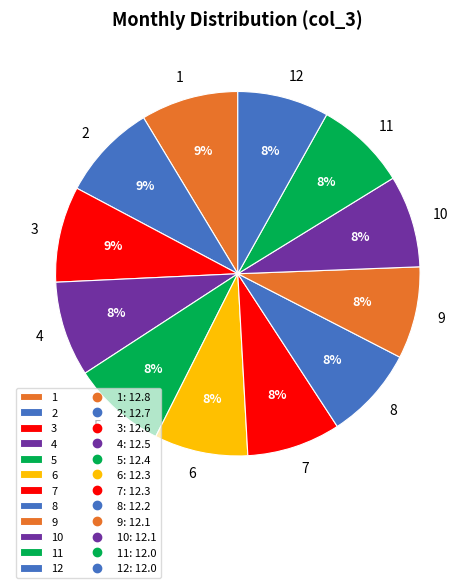

What is the ratio of the value at 2 to the value at 3?

1.0